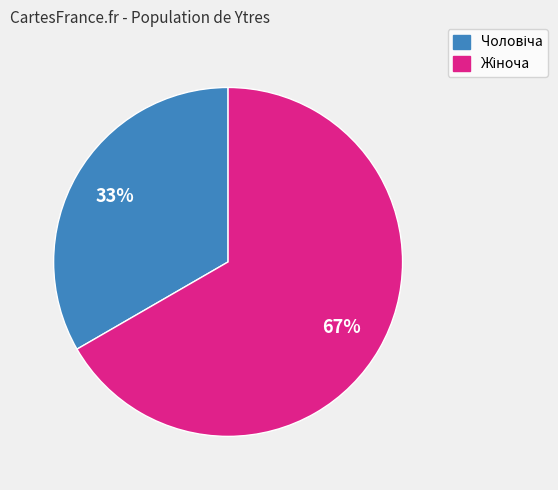

Is there a majority slice in this chart?

Yes